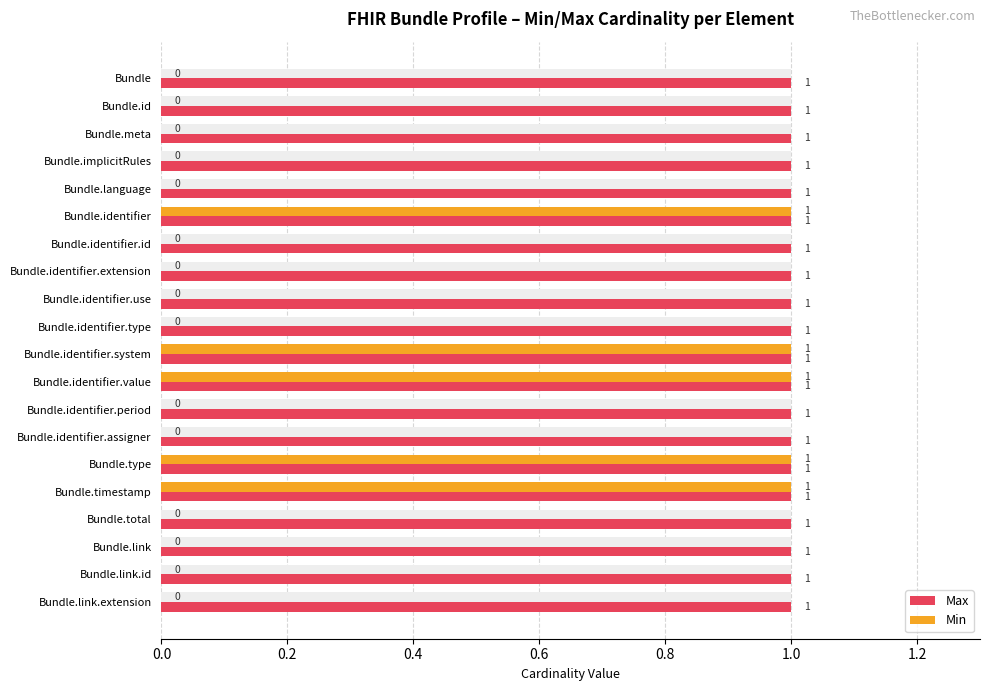

What are all the series names shown in the legend?

Max, Min